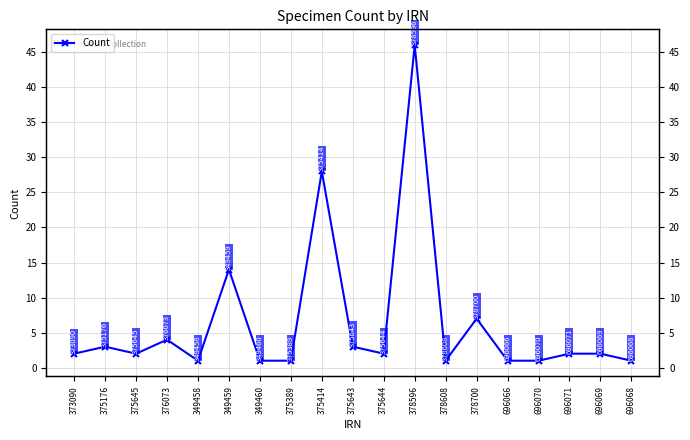

How many interior local valleys (lower than both neighbors) does the data have?

4